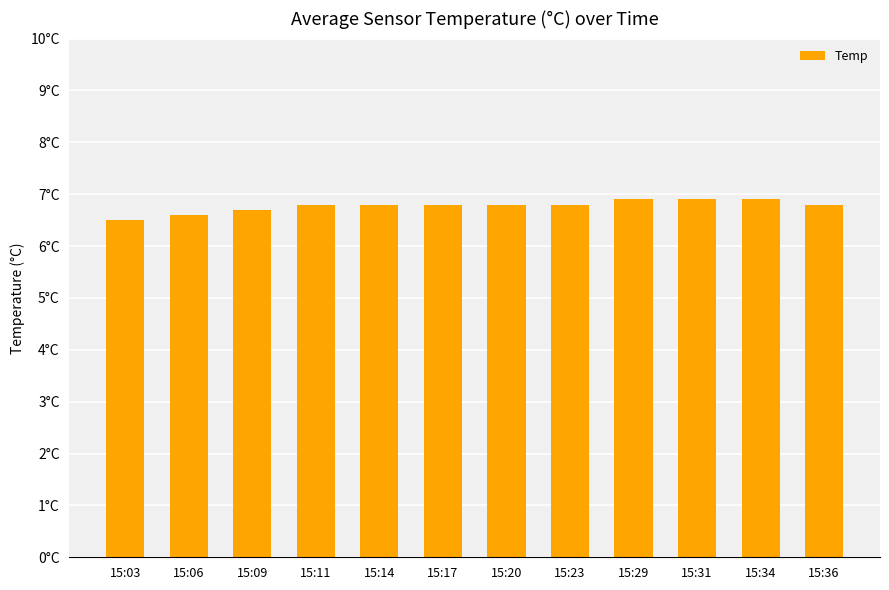

What is the ratio of the value at 15:17 to the value at 15:20?

1.0